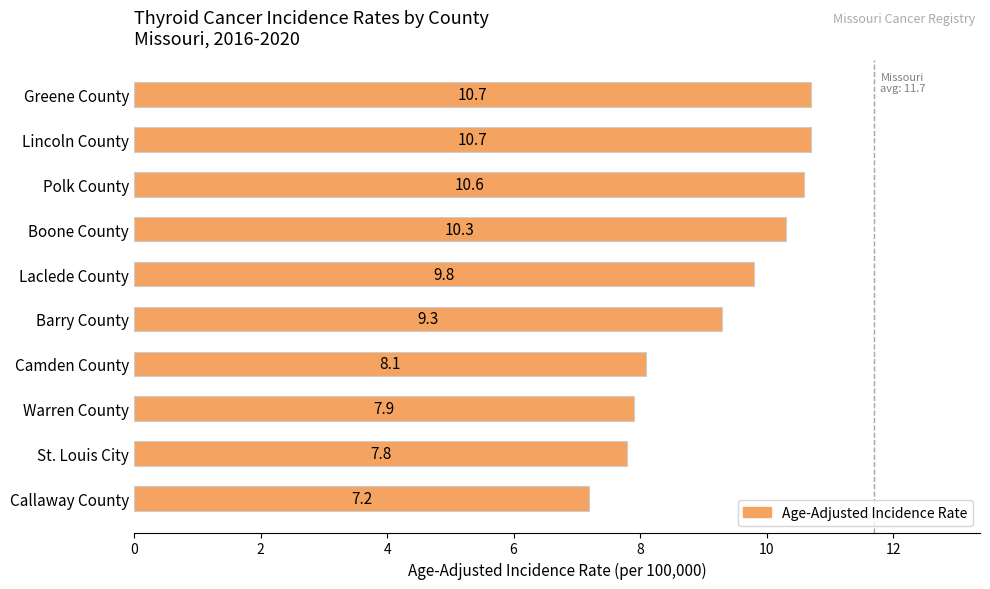

Reading bottom to top, list all the values displayed in this chart.

7.2	7.8	7.9	8.1	9.3	9.8	10.3	10.6	10.7	10.7